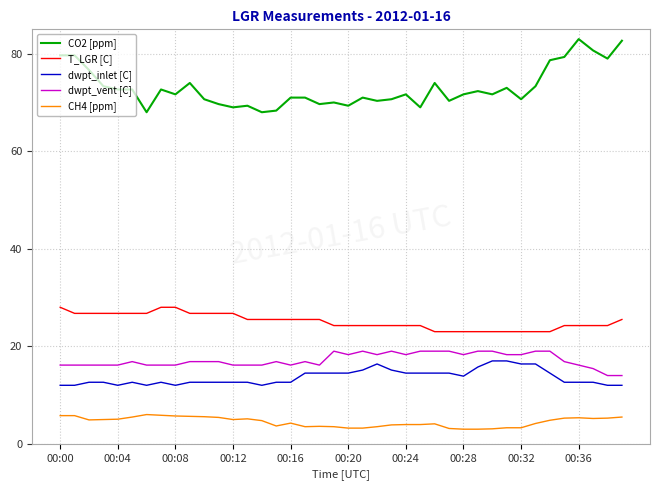

How many lines are shown in the chart?

5